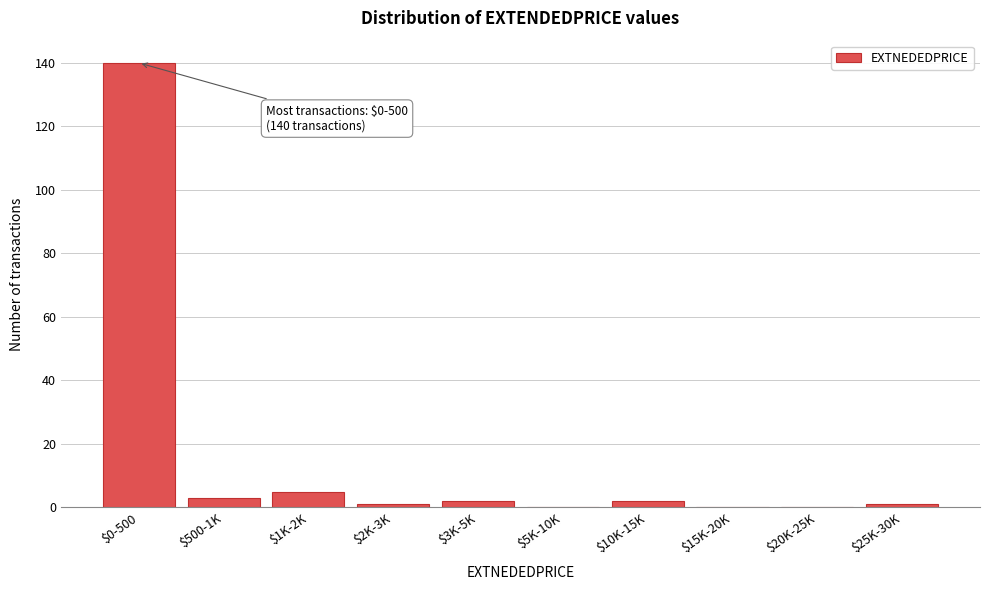

What is the greatest value displayed?

140